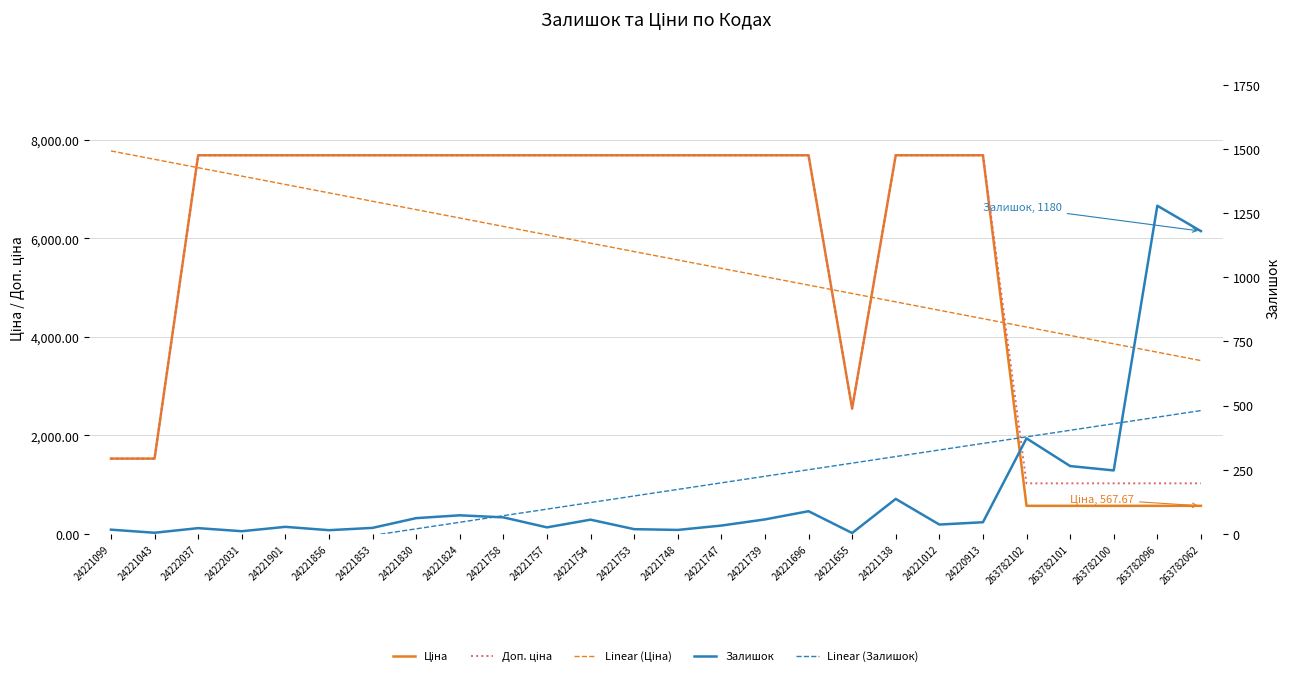

How many negative values does the Linear (Залишок) series have?

7